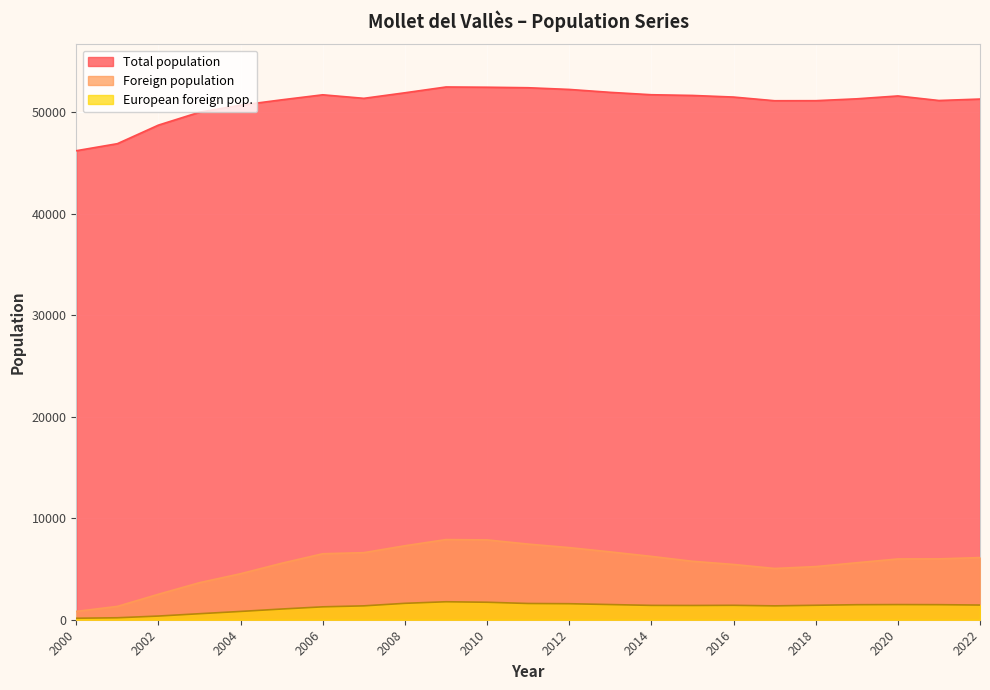

How many lines are shown in the chart?

3